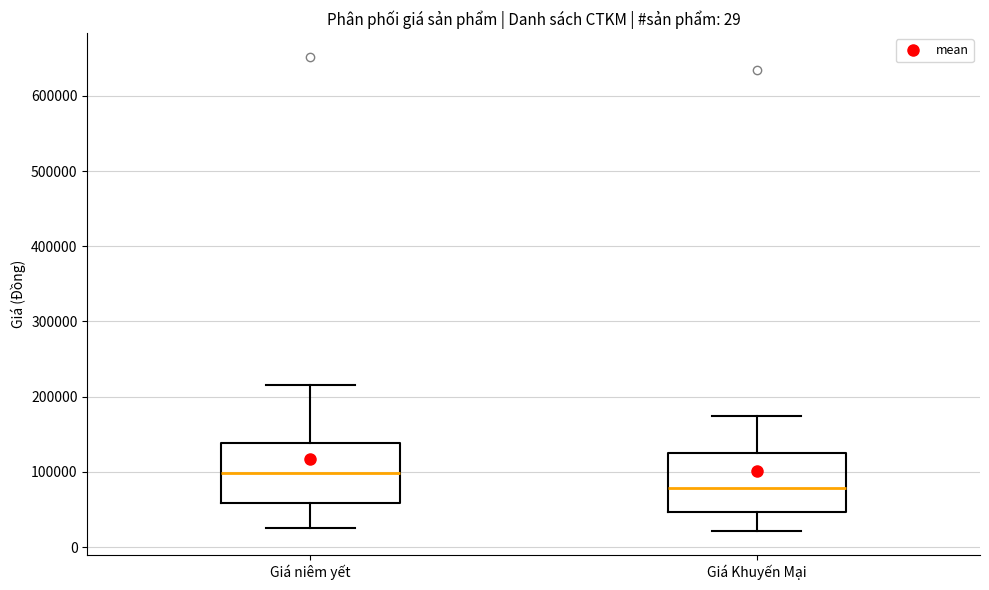

Where does the median line of the box for Giá niêm yết sit on the y-axis? The values are not printed on the chart, so give them approximately, as read against the axis.

100000